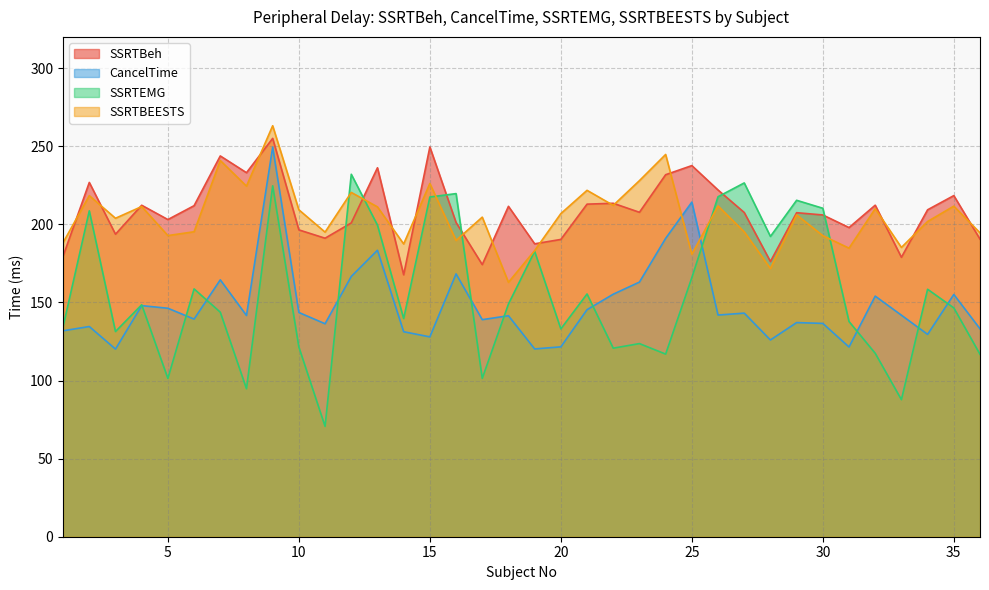

What is the sum of the SSRTEMG values at 5 and 15?

318.9